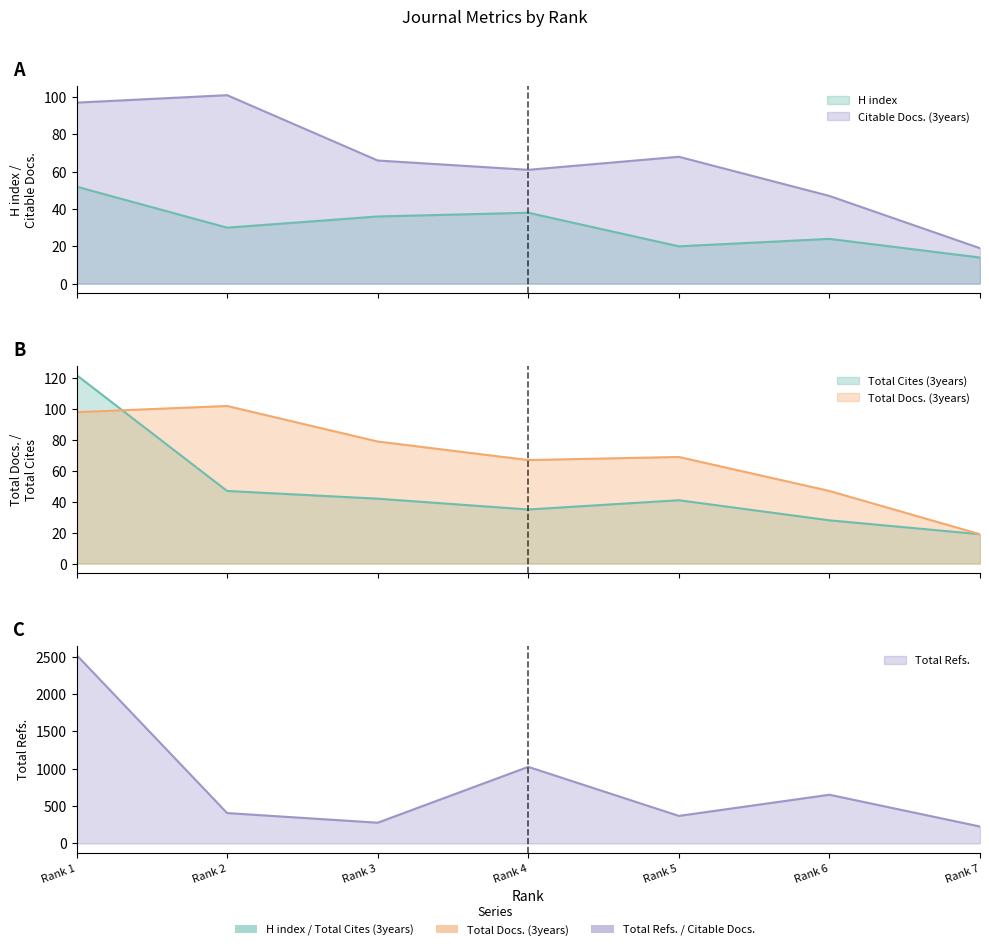

At Rank 7, list the series in order from smallest to largest.

H index, Total Docs. (3years), Total Cites (3years), Citable Docs. (3years), Total Refs.